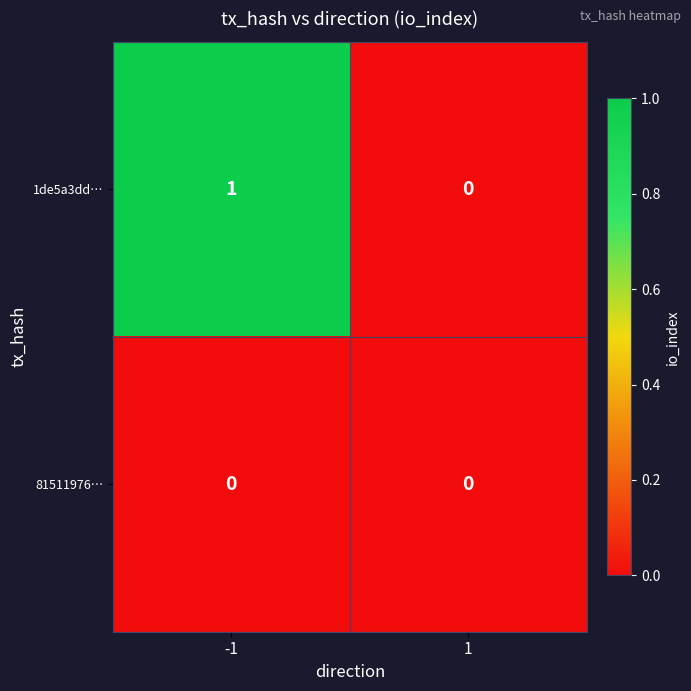

Which series has the largest total across all categories?

1de5a3dd…